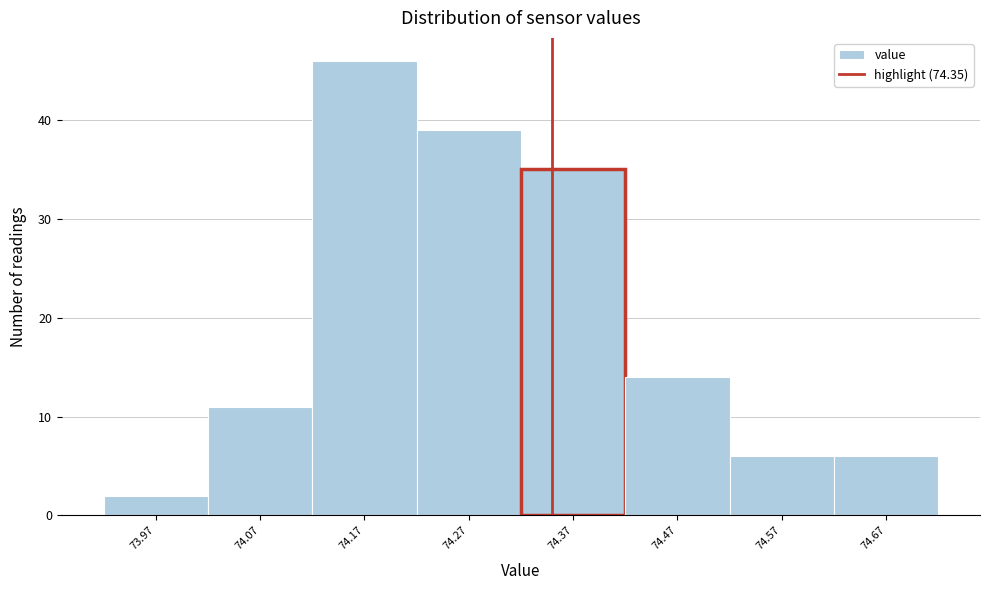

Which range on the x-axis has the tallest bar?

74.12 to 74.22